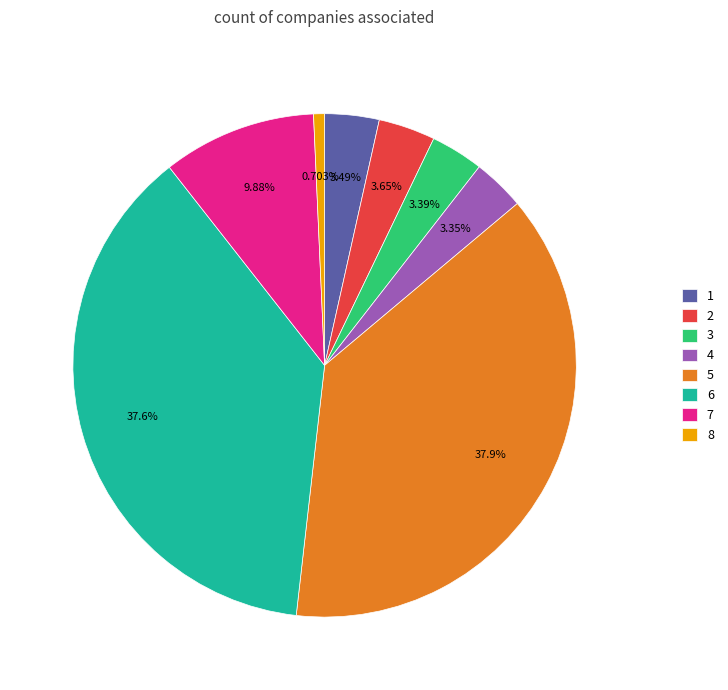

Is 8 the majority of the pie?

No